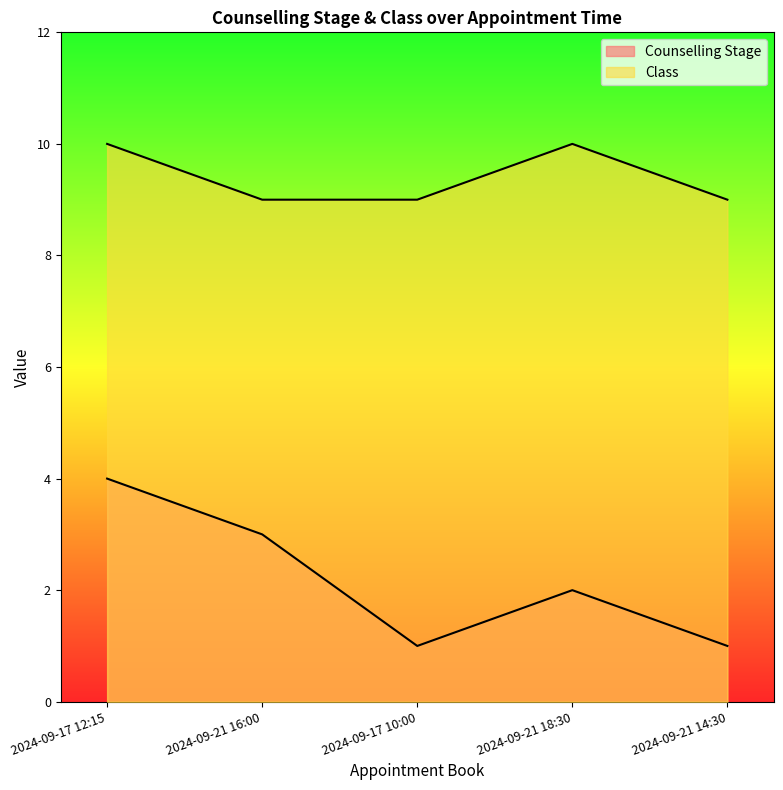

The Class series shows 4 at 2024-09-17 10:00. True or false?

False